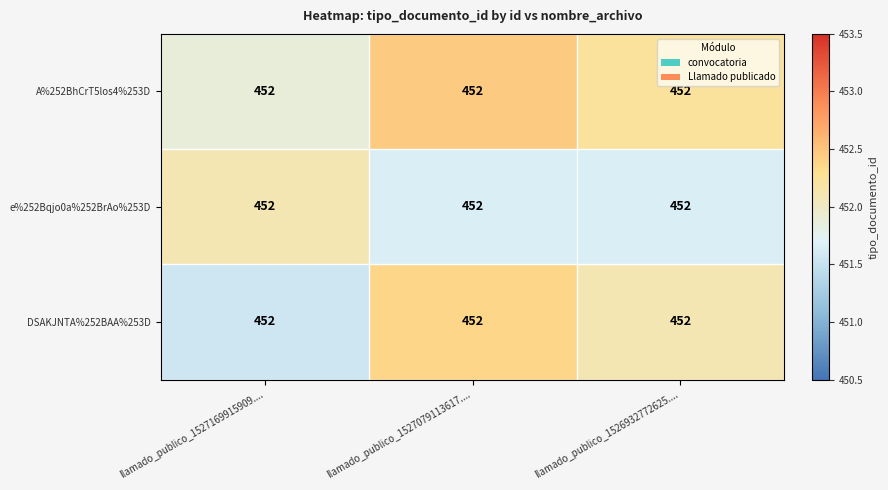

Where is A%252BhCrT5los4%253D nearest to the value 452?

llamado_publico_1527169915909....